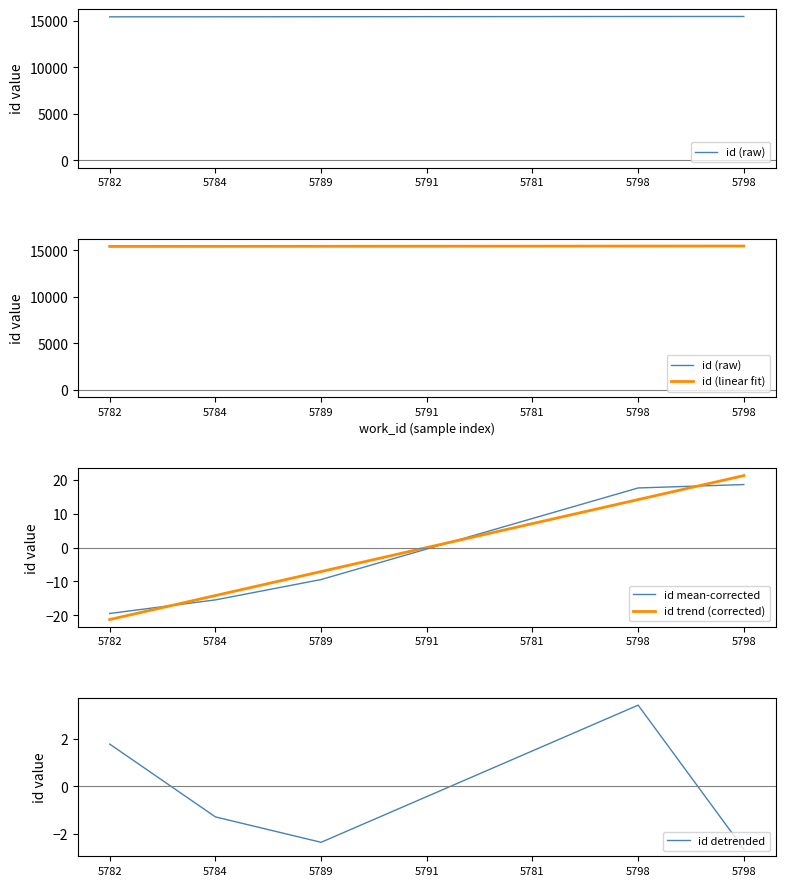

Rank the series by their maximum value, from highest to lowest.

id (linear fit), id (raw), id trend (corrected), id mean-corrected, id detrended